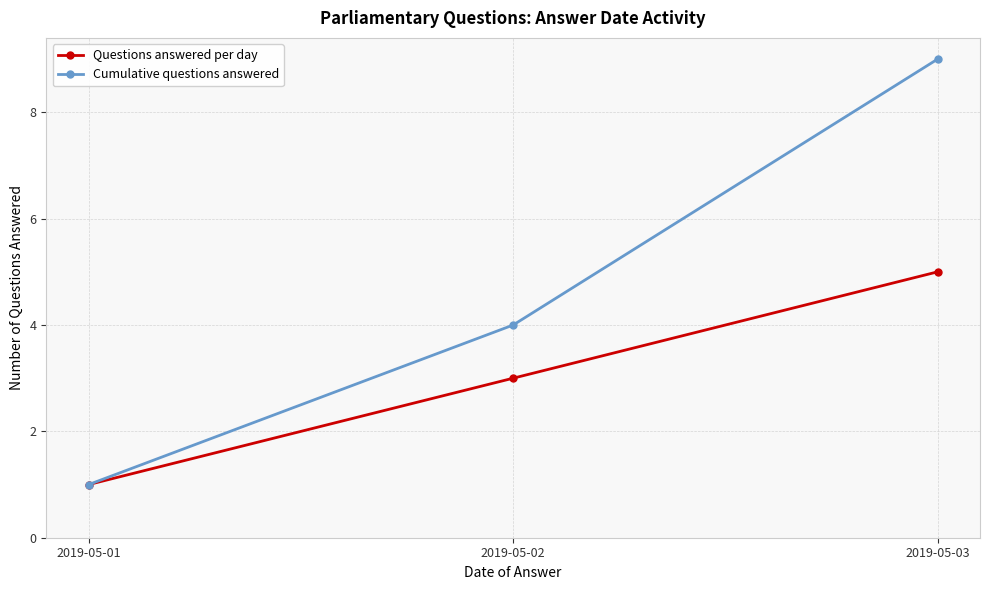

Which series has the largest range (max minus min)?

Cumulative questions answered